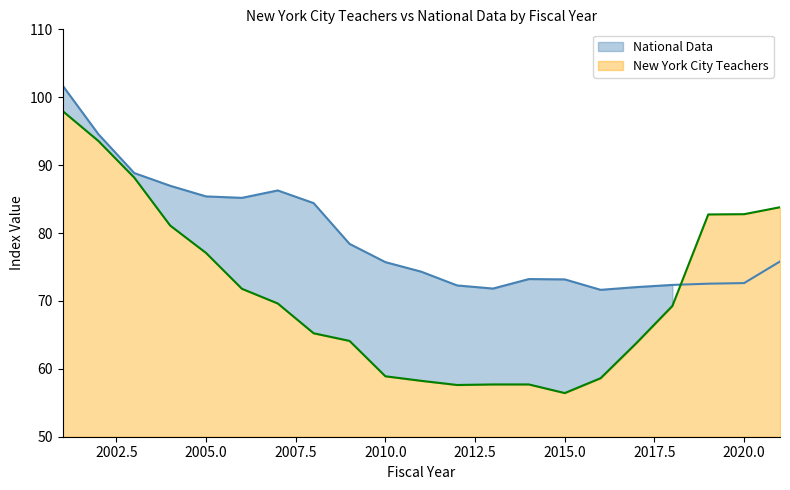

What is the value of the New York City Teachers point at the 4th from the left?

81.1